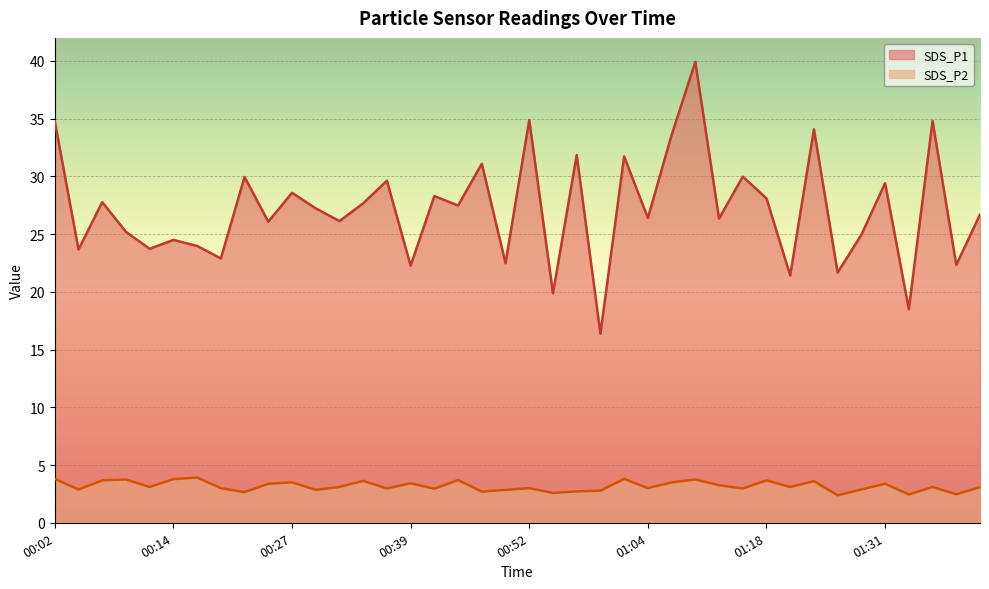

True or false: SDS_P2 has a value of 3.1 at 00:32.

True